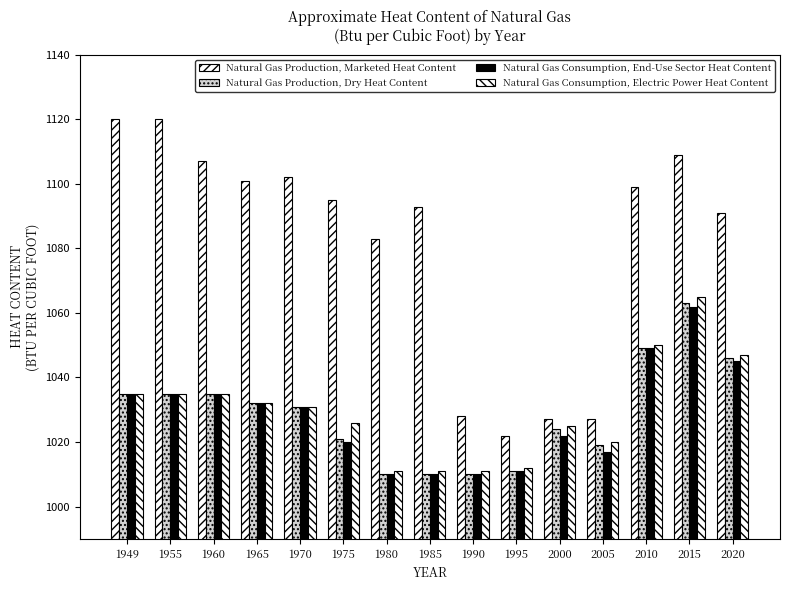

The value of Natural Gas Consumption, Electric Power Heat Content at 1965 is 385. True or false?

False